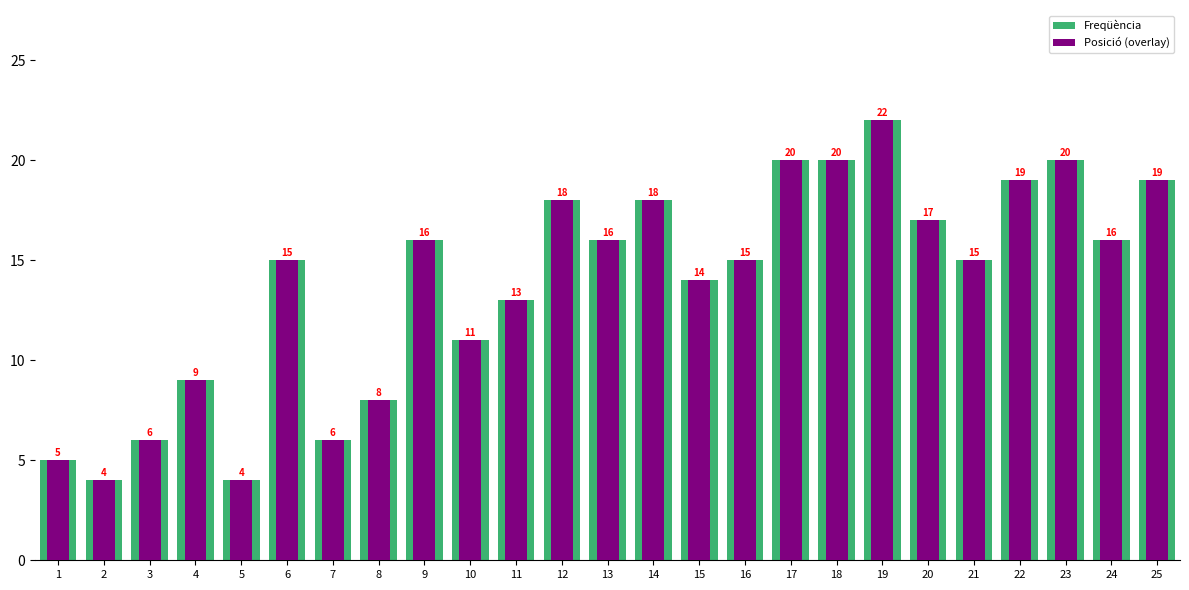

What is the value of the Posició (overlay) bar at the 17th from the left?

20